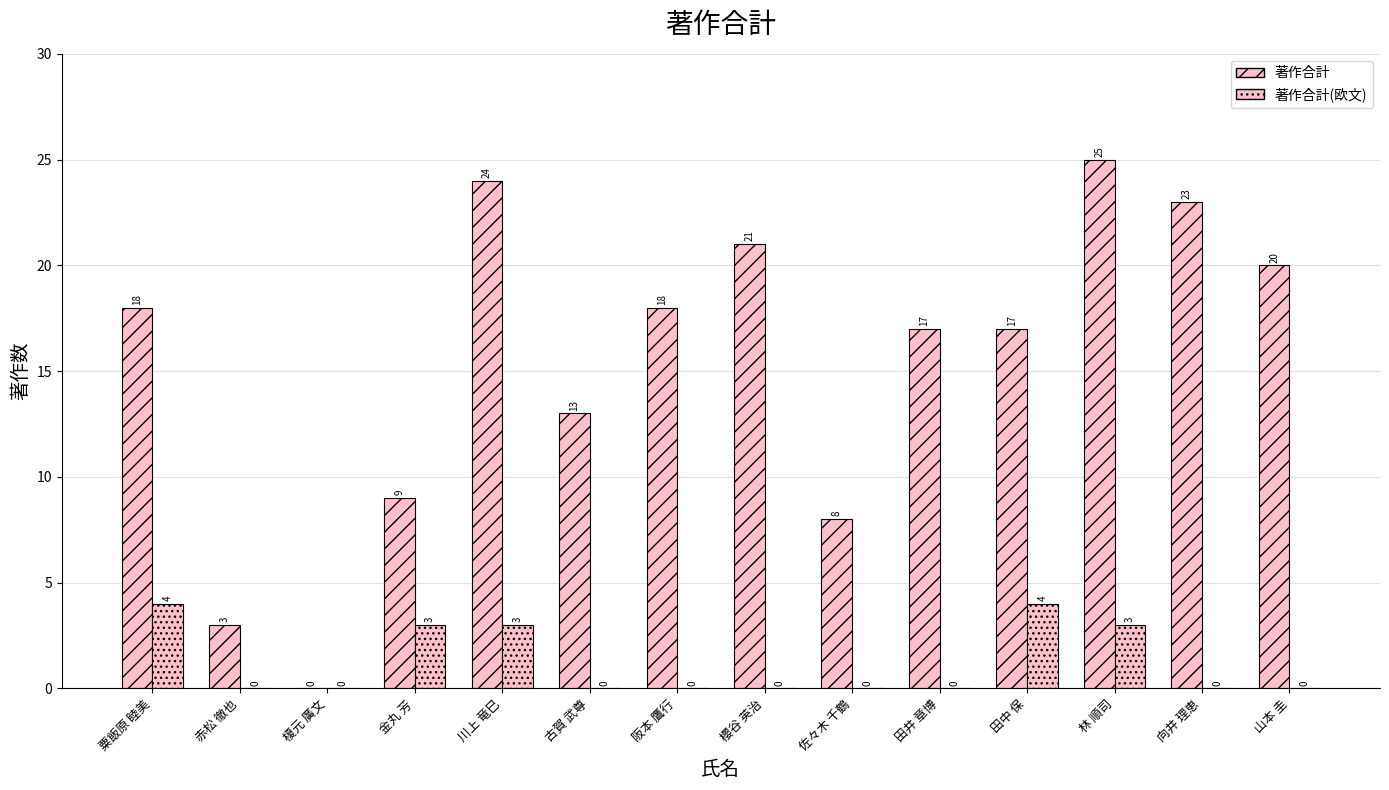

What is the difference between the highest and lowest values at 櫻谷 英治?

21